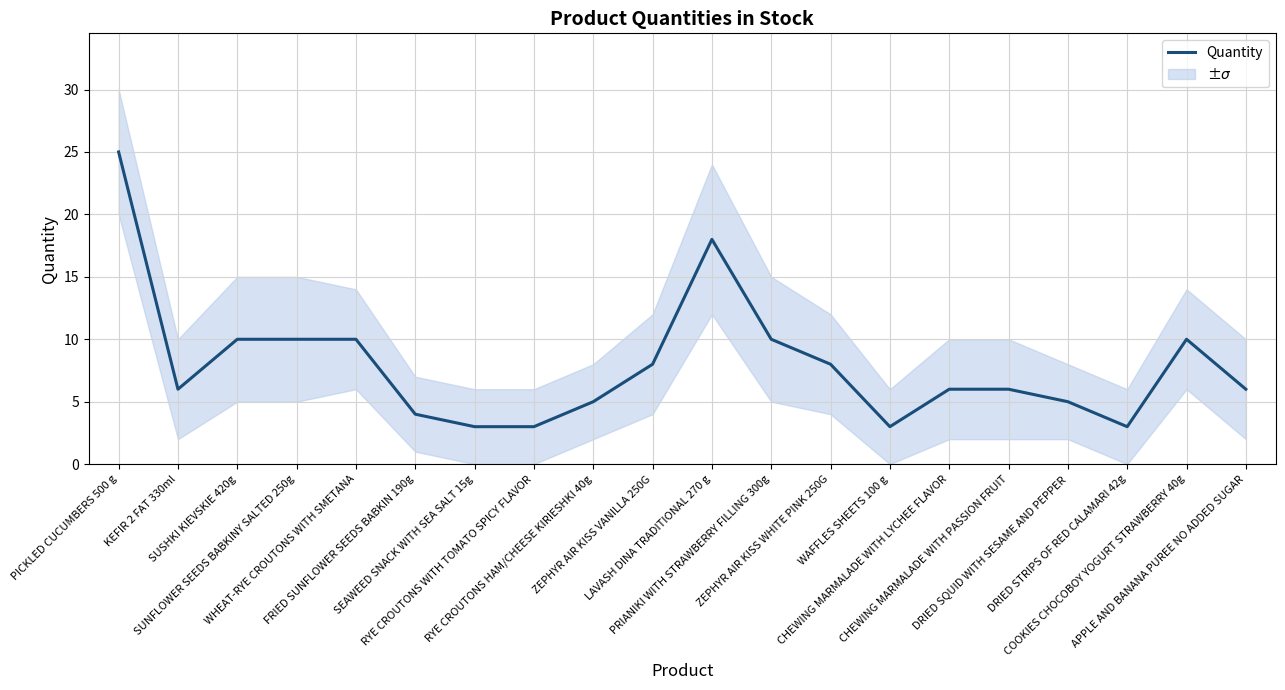

What is the maximum value shown in the chart?

25